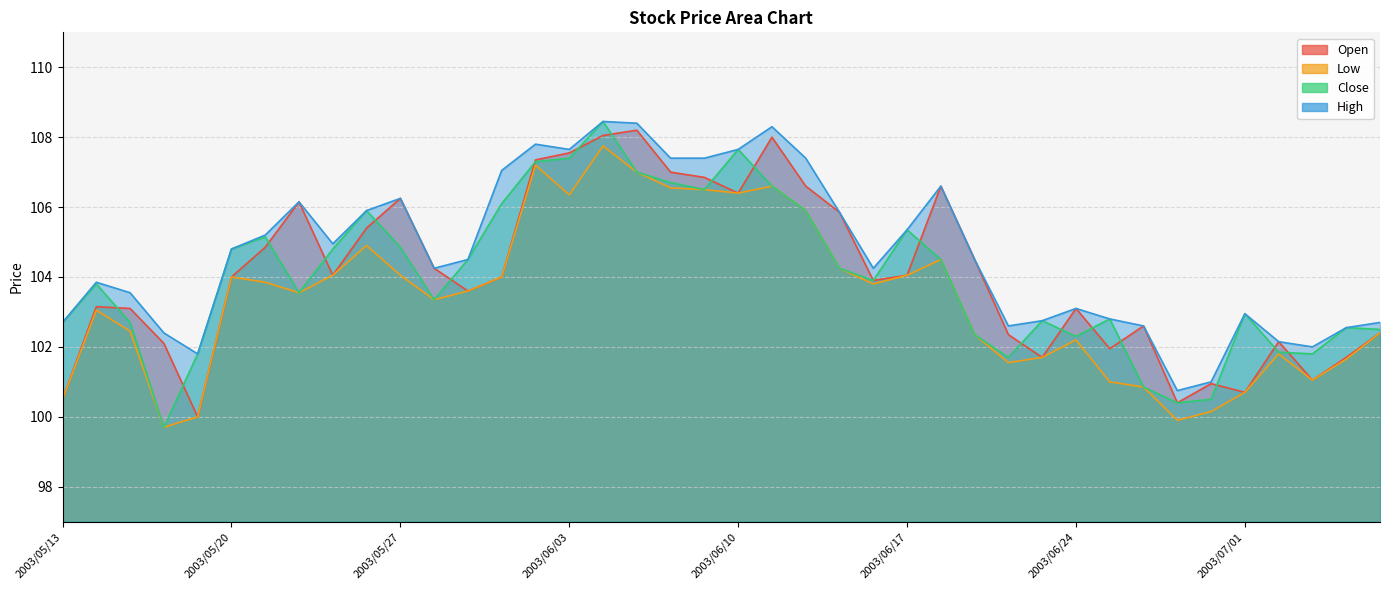

True or false: Low and Open cross at least once.

False